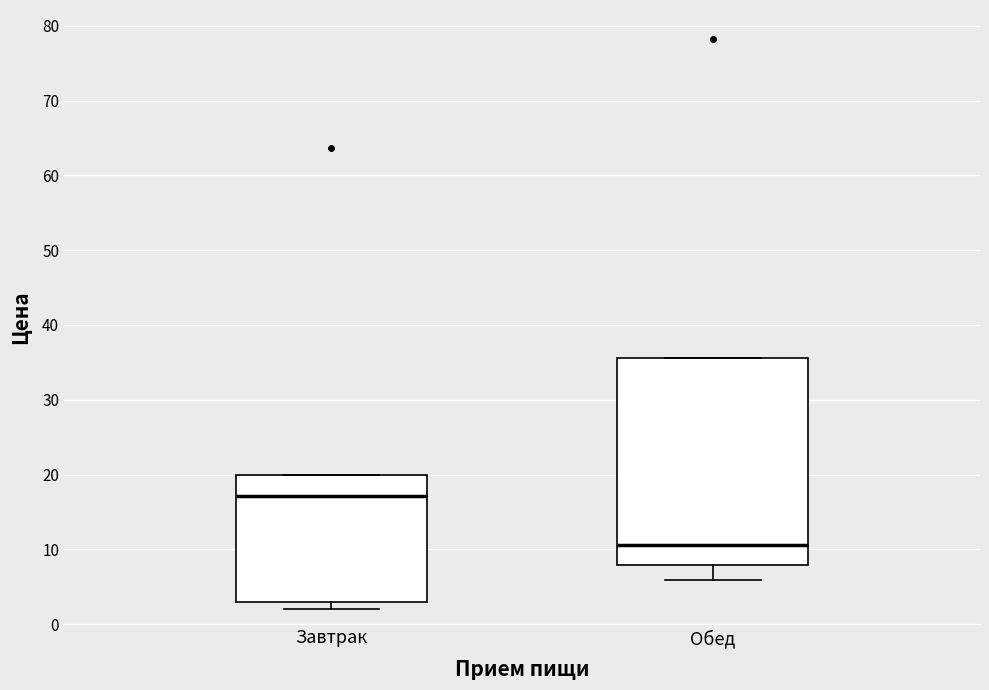

Reading left to right, read every box against the y-axis: the position of its median line, the range the box covers, and the ends of its whiskers. The values are not printed on the chart, so give them approximately, as read against the axis.

Завтрак: median 17, box 3 to 20, whiskers 2 to 20
Обед: median 11, box 8 to 36, whiskers 6 to 36